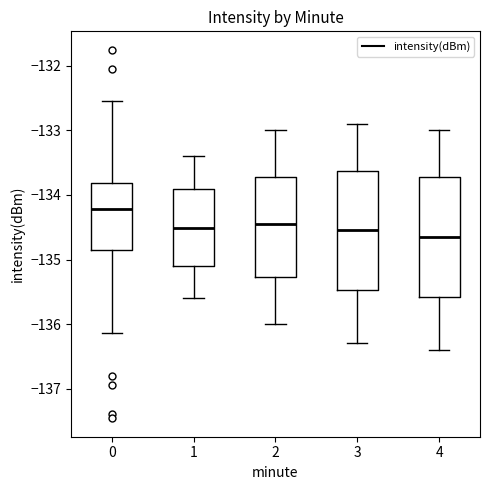

Where is the lower edge of the box at x = 4 on the y-axis? The values are not printed on the chart, so give them approximately, as read against the axis.

-135.6